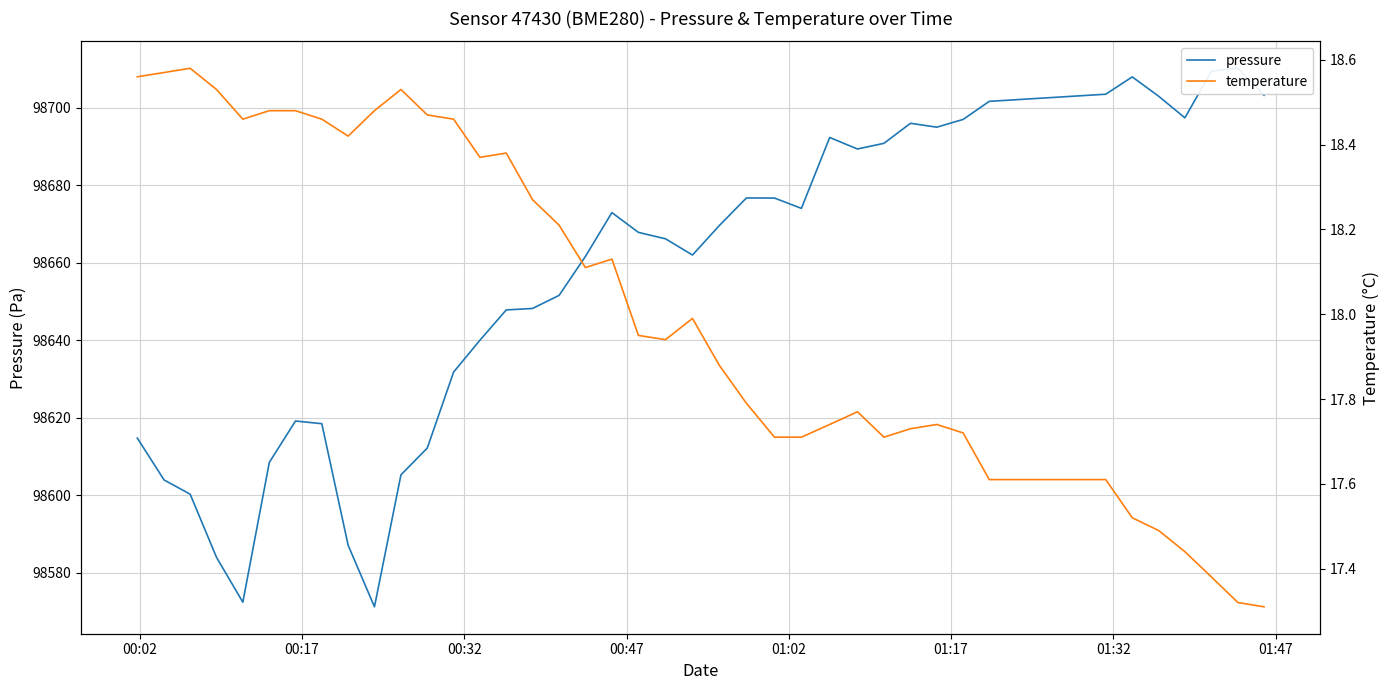

True or false: pressure and temperature cross at least once.

False